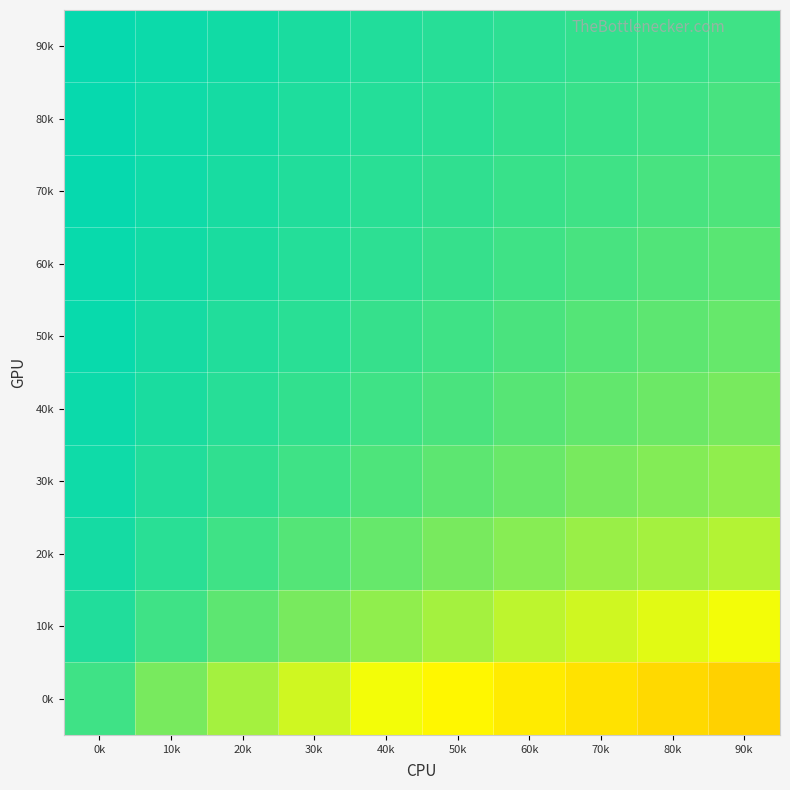

Between 10k and 40k, which is larger?

10k